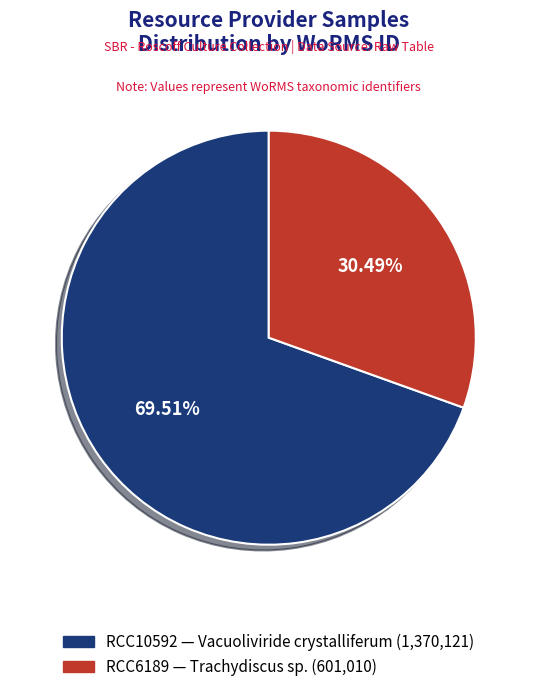

To the nearest percent, what is the difference between the largest and smallest slice percentages?

39%